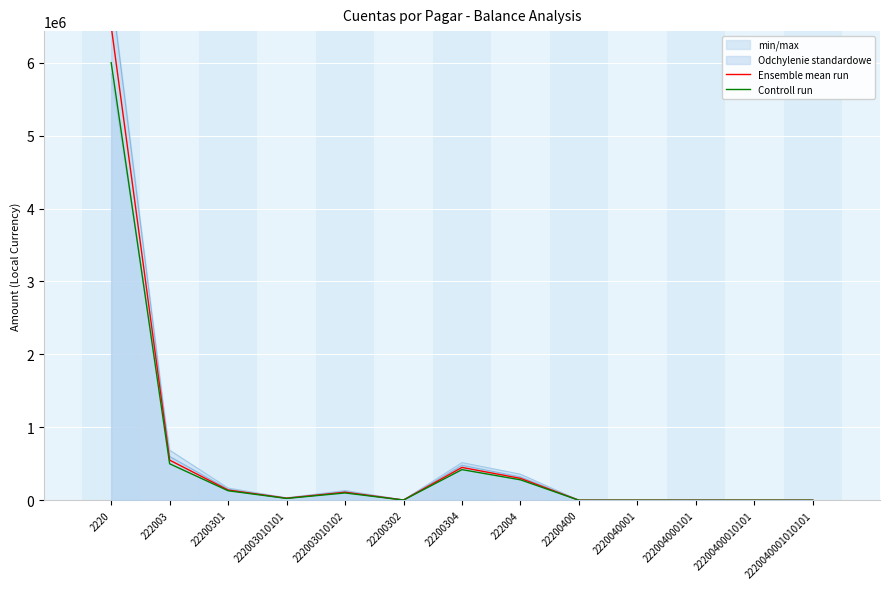

Reading right to left, what are all the values shown in this chart?

Ensemble mean run: 2220040001010101=0	22200400010101=0	222004000101=0	2220040001=0	22200400=0	222004=300000	22200304=450000	22200302=3000	222003010102=110000	222003010101=28000	22200301=140000	222003=550000	2220=6500000
Controll run: 2220040001010101=0	22200400010101=0	222004000101=0	2220040001=0	22200400=0	222004=280000	22200304=420000	22200302=2500	222003010102=100000	222003010101=25000	22200301=130000	222003=500000	2220=6000000